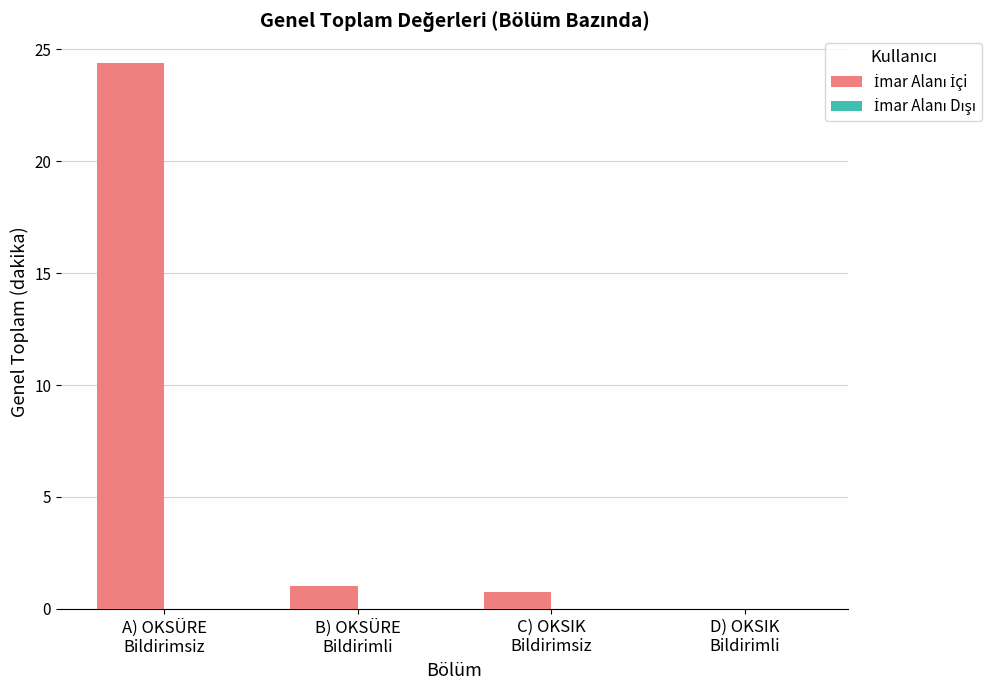

What is the greatest value displayed?

24.4